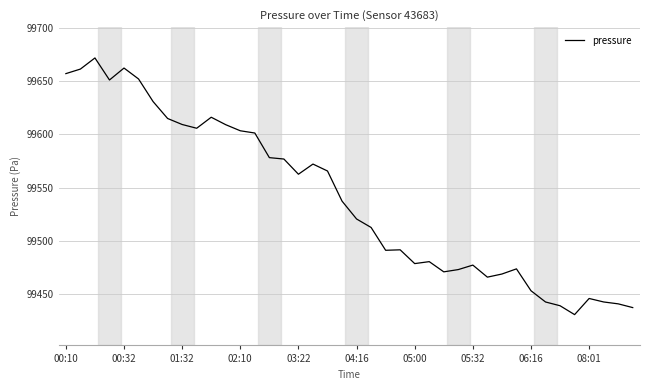

What is the sum of all values?

3981580.6